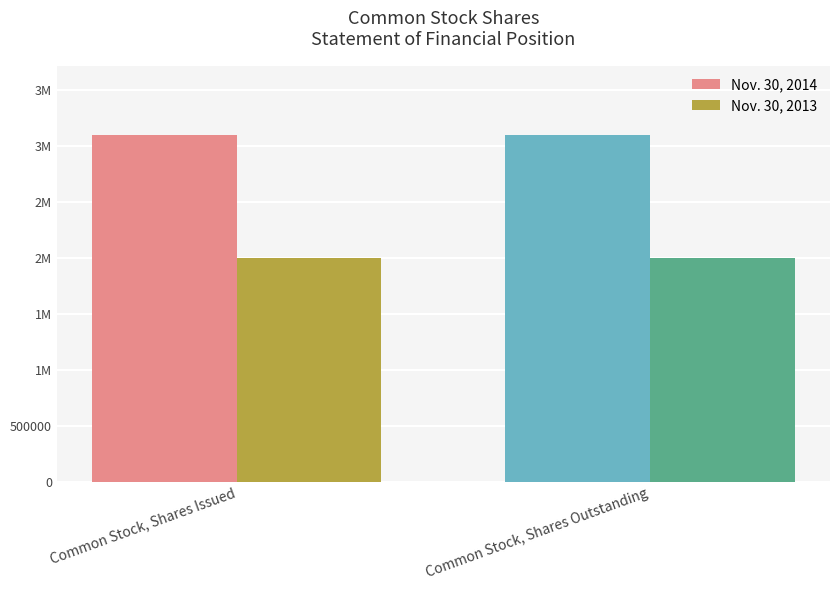

What are all the series names shown in the legend?

Nov. 30, 2014, Nov. 30, 2013